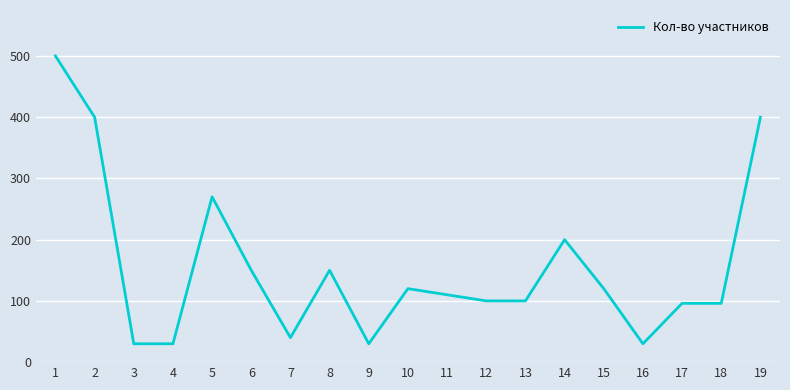

What is the minimum value shown in the chart?

30